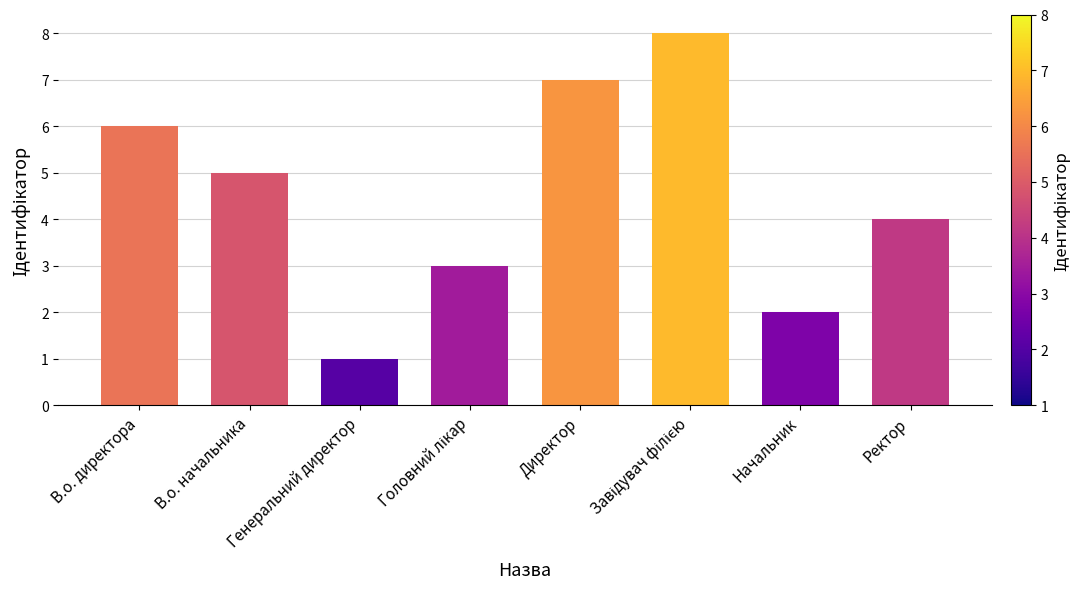

Count the values in the range 3 to 7.

5